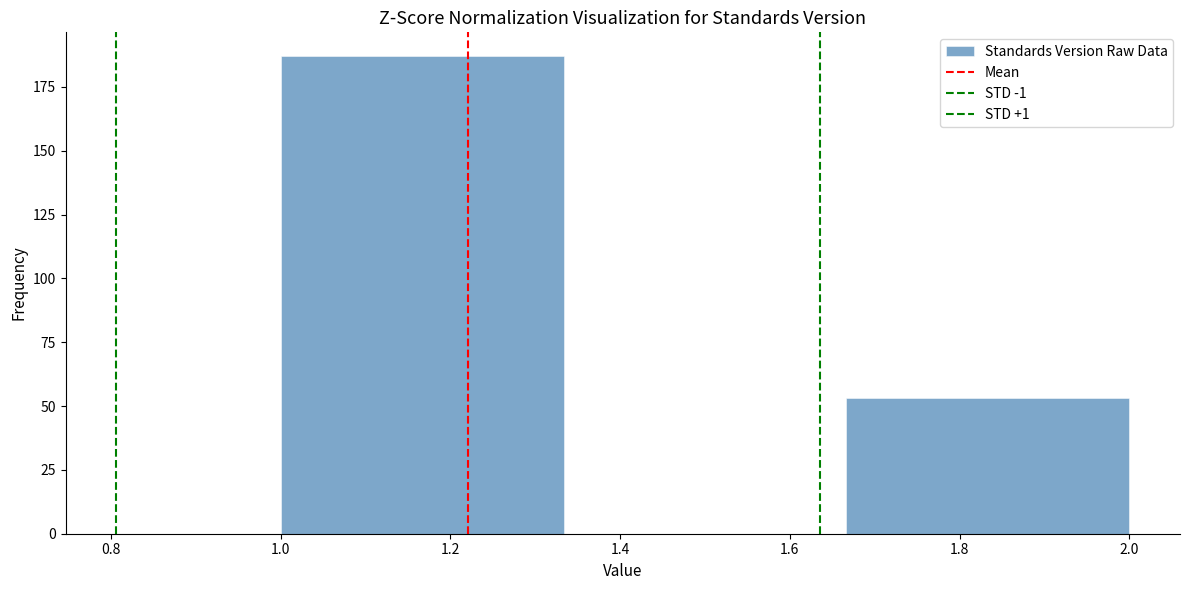

What is the height of the bar covering 1.00 to 1.34 on the x-axis? Neither the bar edges nor the heights are printed on the chart, so give them approximately, as read against the axes.

185